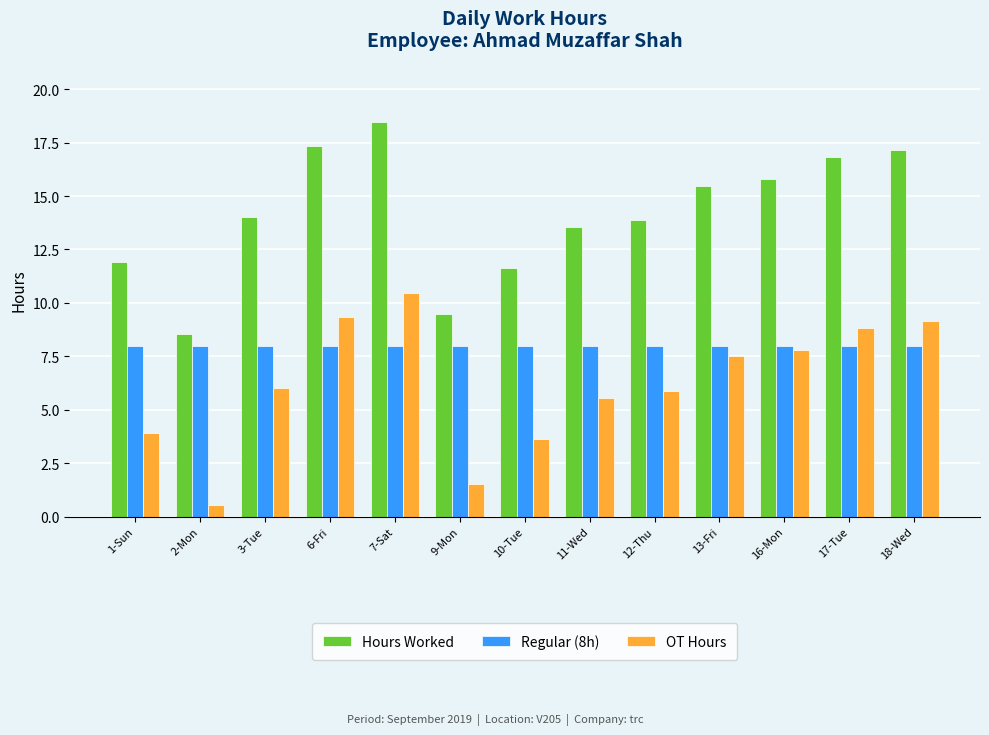

Where is Hours Worked nearest to the value 13?

11-Wed